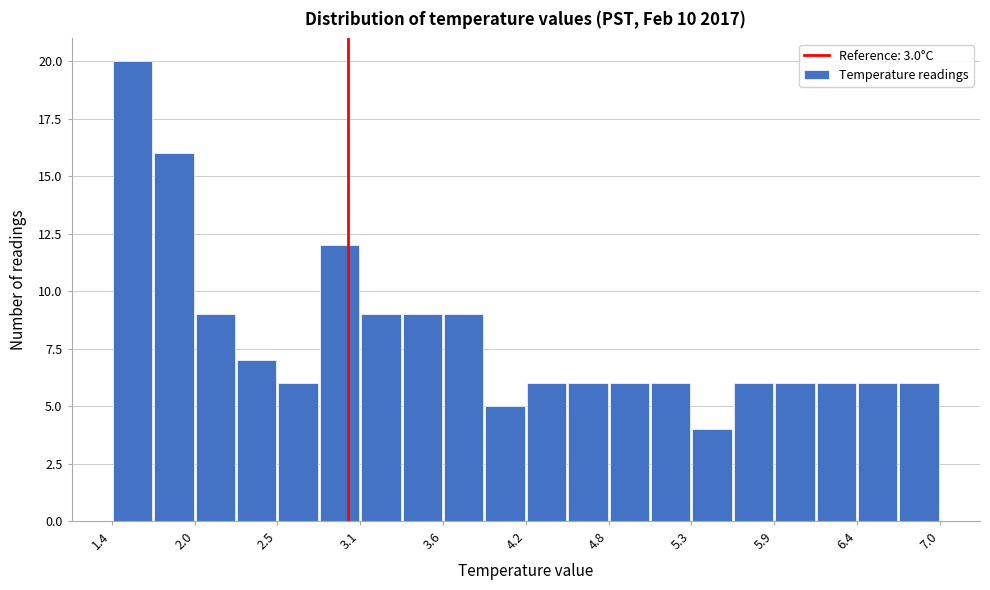

Read against the x-axis, roughly where is the centre of the tallest bar?

1.5